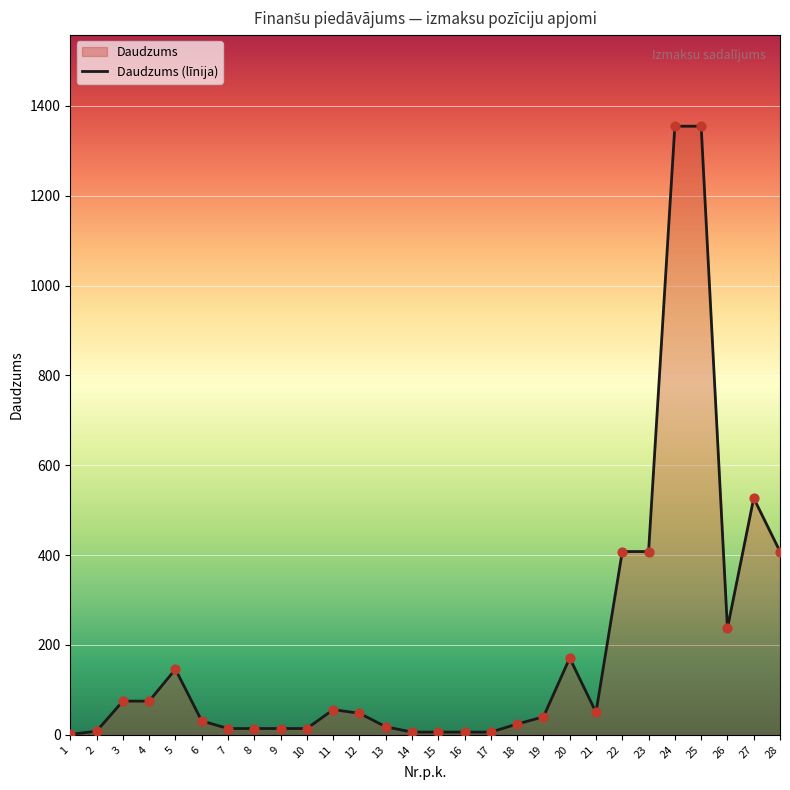

Approximately how many times larger is the value at 16 compared to 11?

0.1